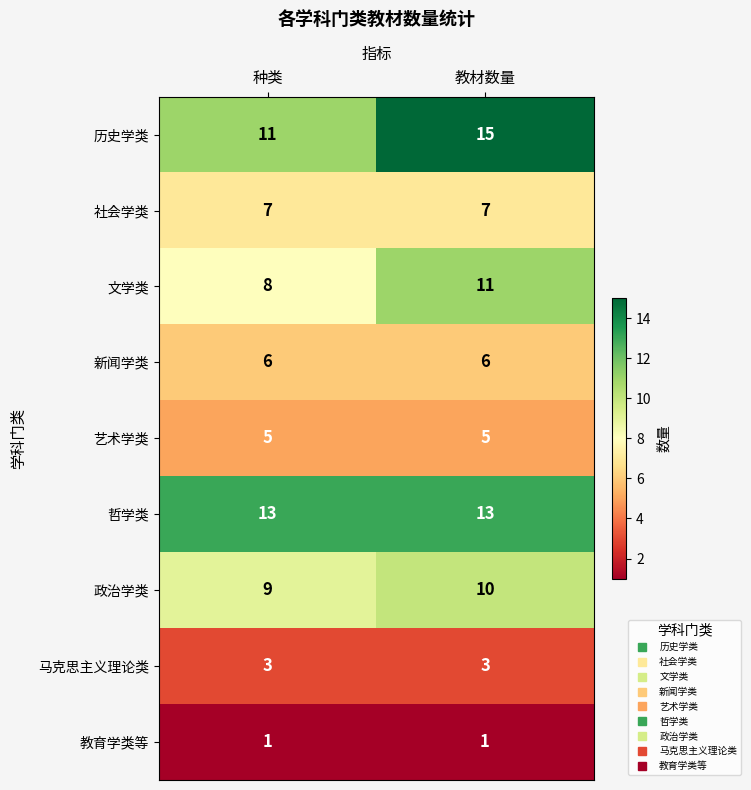

Rank the series at 教材数量 from highest to lowest value.

历史学类, 哲学类, 文学类, 政治学类, 社会学类, 新闻学类, 艺术学类, 马克思主义理论类, 教育学类等